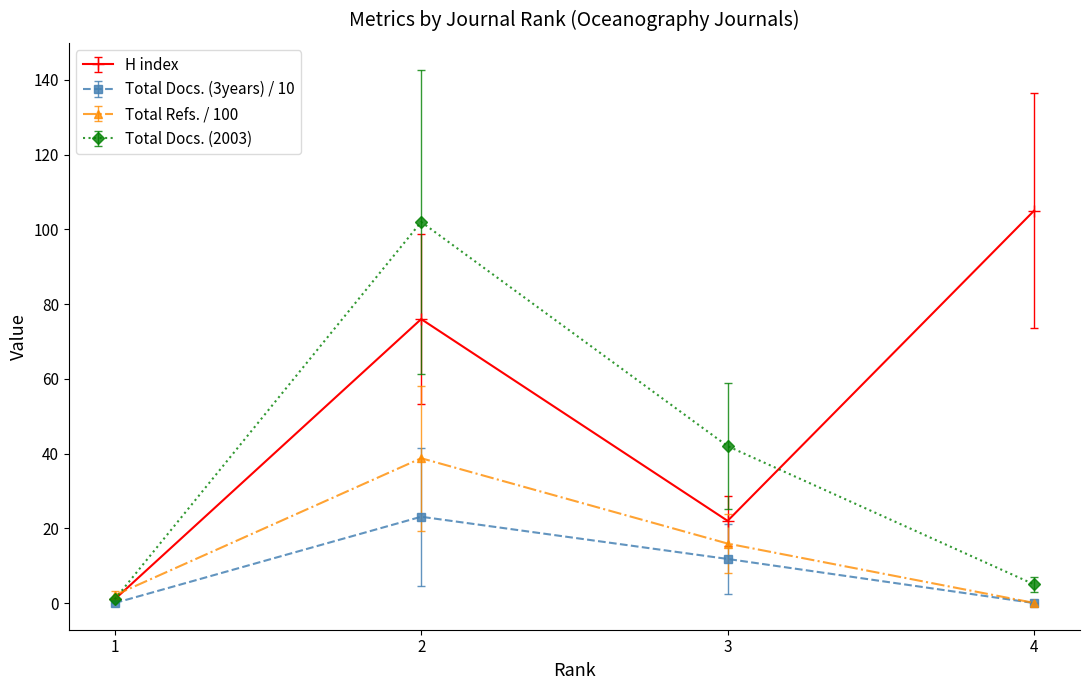

Which series changed the most between 2 and 3?

Total Docs. (2003)